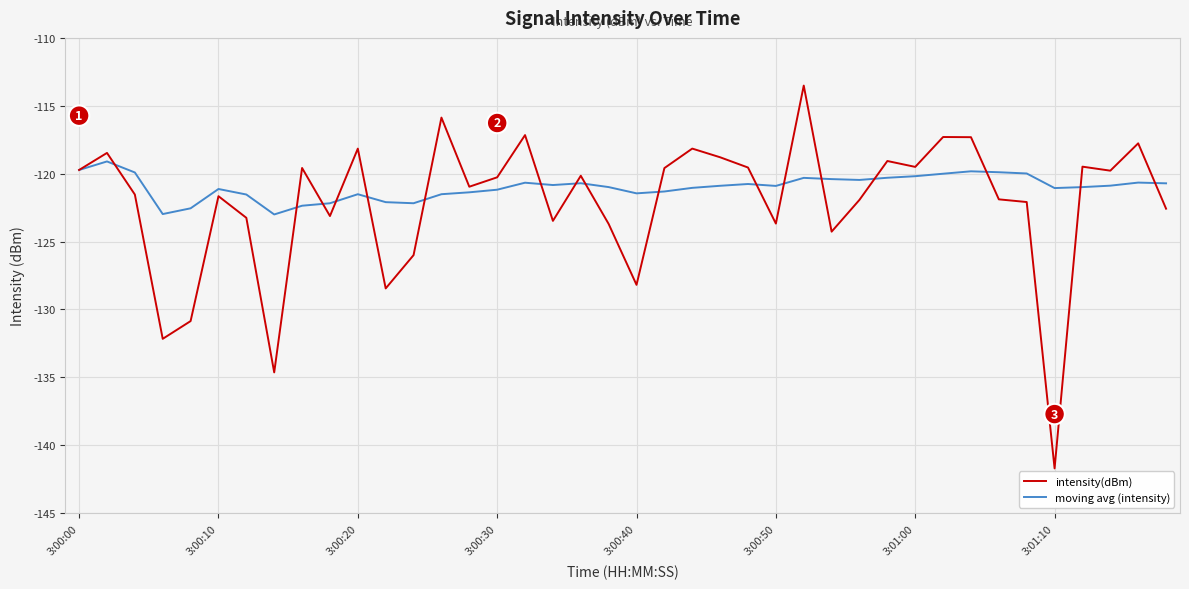

What are all the series names shown in the legend?

intensity(dBm), moving avg (intensity)